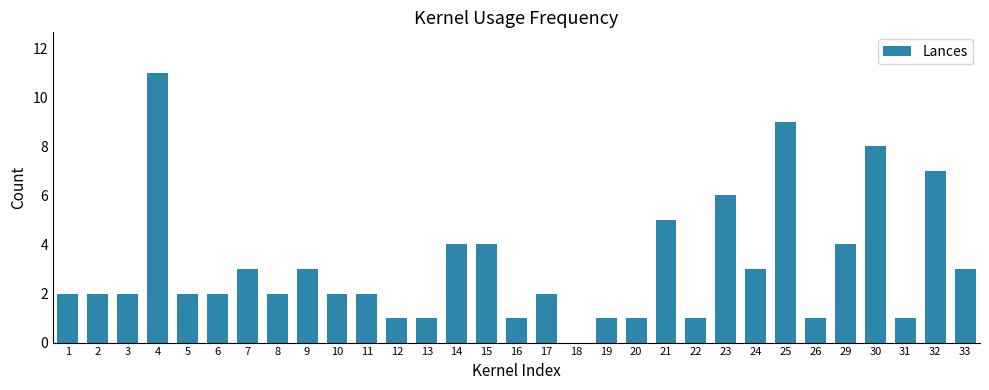

What is the average value?

3